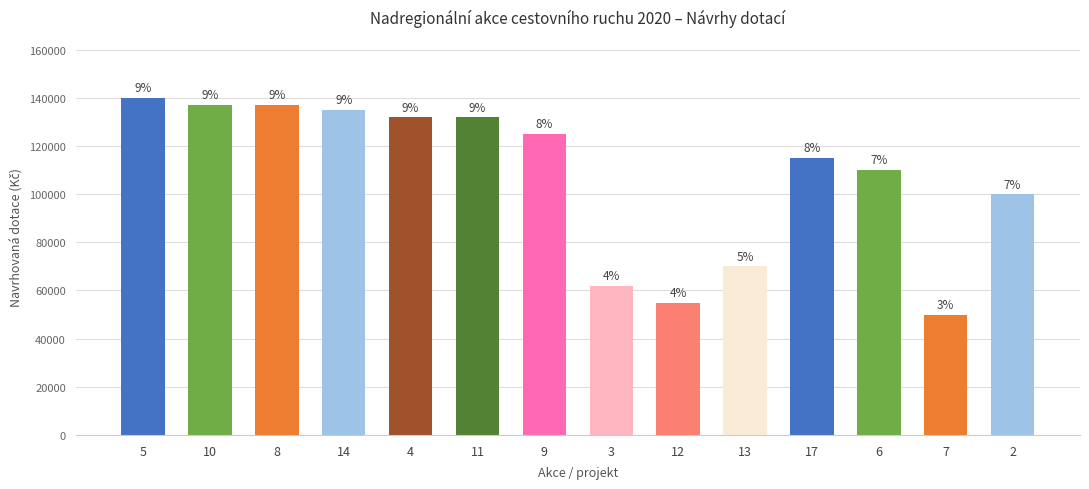

What is the value of the 3rd bar from the left?

137000